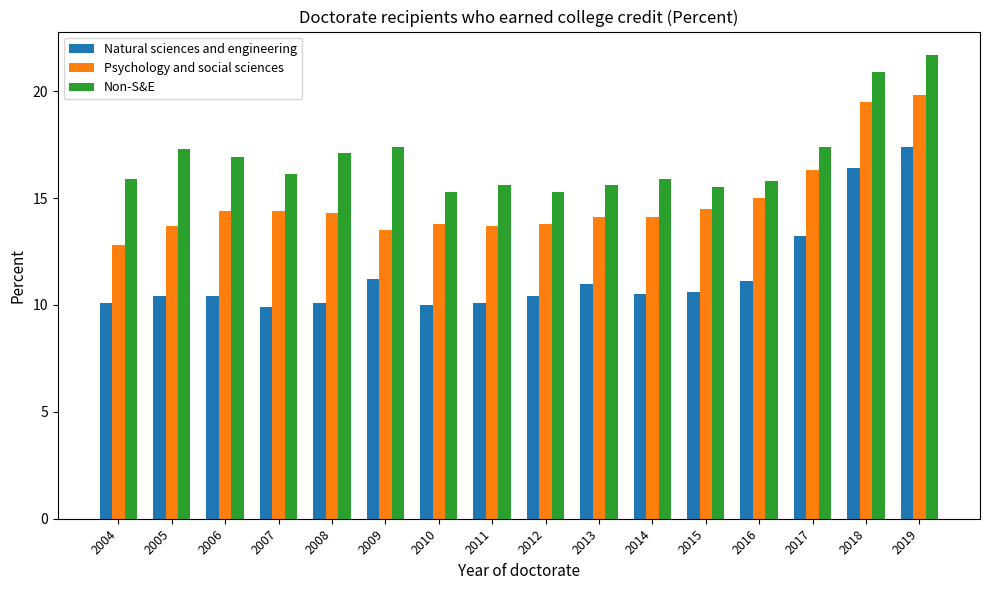

What is the value of the Non-S&E bar at the 15th from the left?

20.9